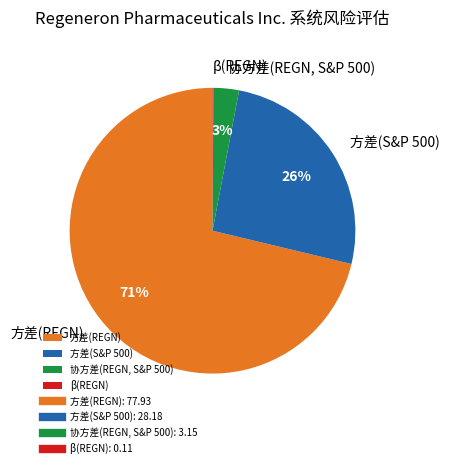

To the nearest percent, what is the difference between the 方差(S&P 500) and 协方差(REGN, S&P 500) slice percentages?

23%